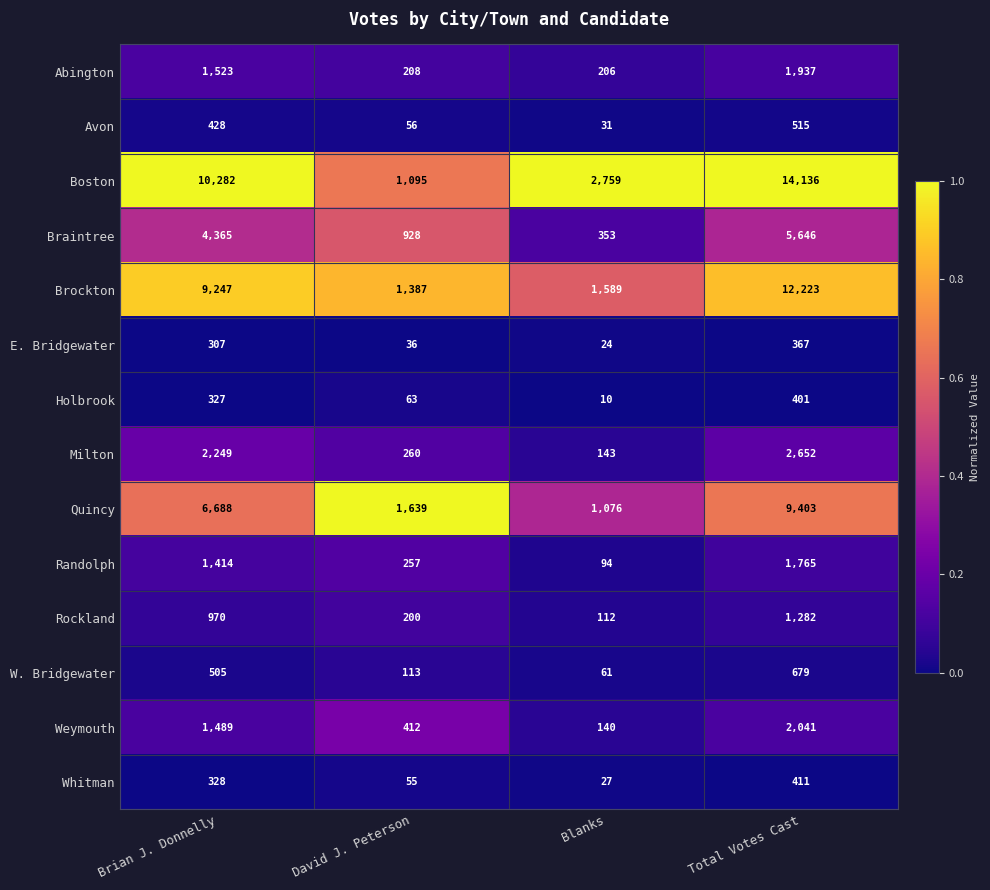

True or false: Milton has a value of 260 at David J. Peterson.

True